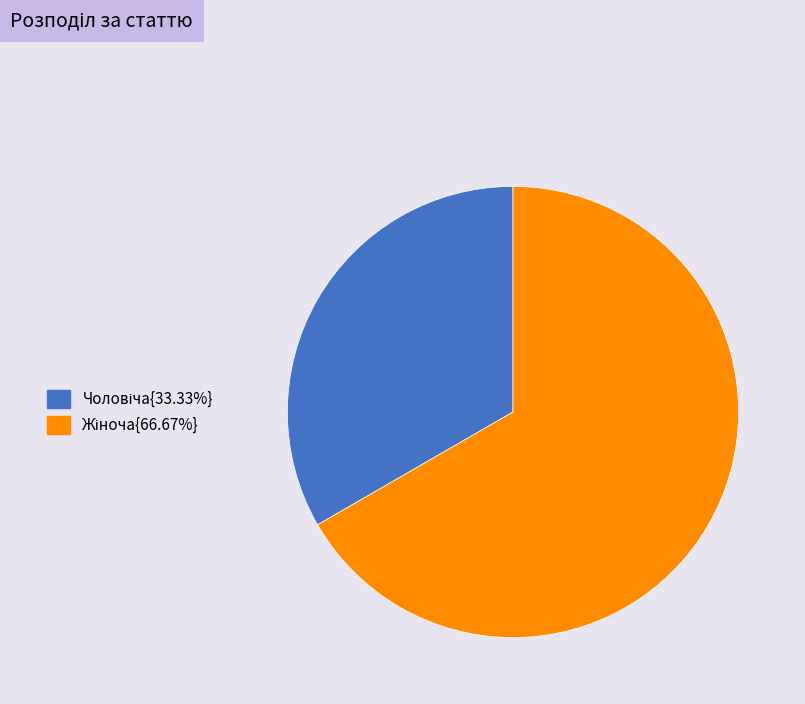

How many segments does this pie chart have?

2